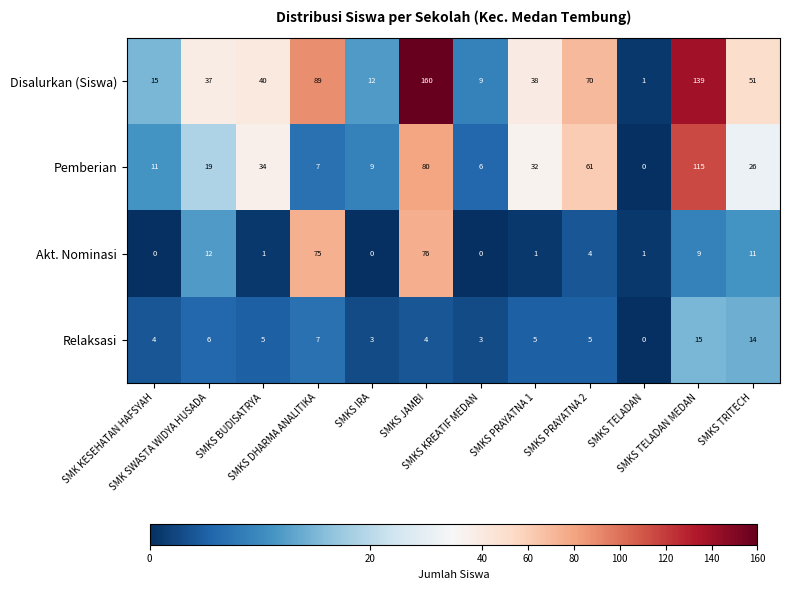

At how many categories does at least one series exceed 128?

2